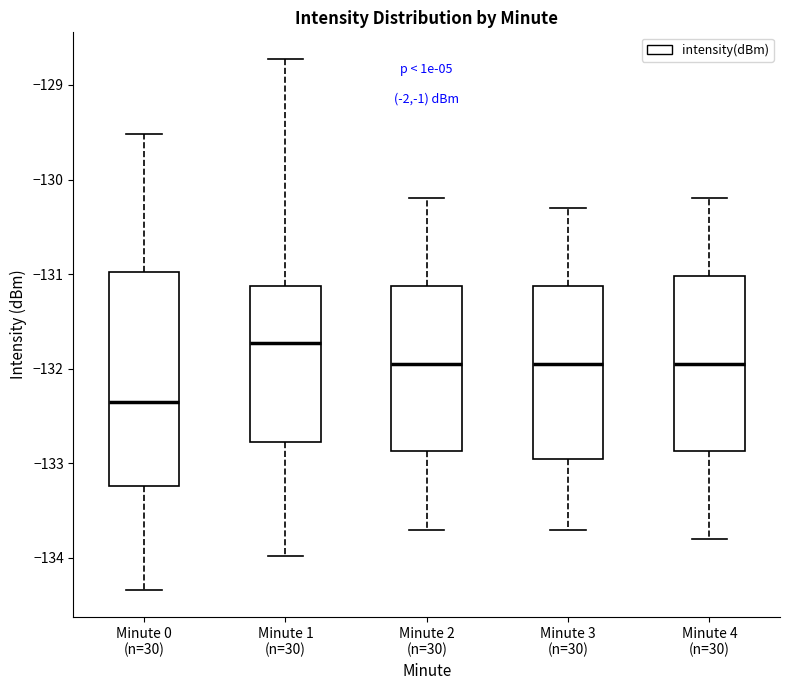

Reading left to right, transcribe this box plot: for each box, give where its median line is, the range the box spans, and where its two whiskers end, as read against the y-axis. The values are not printed on the chart, so give them approximately, as read against the axis.

Minute 0 (n=30): median -132.4, box -133.2 to -131.0, whiskers -134.3 to -129.5
Minute 1 (n=30): median -131.7, box -132.8 to -131.1, whiskers -134.0 to -128.7
Minute 2 (n=30): median -131.9, box -132.9 to -131.1, whiskers -133.7 to -130.2
Minute 3 (n=30): median -131.9, box -132.9 to -131.1, whiskers -133.7 to -130.3
Minute 4 (n=30): median -131.9, box -132.9 to -131.0, whiskers -133.8 to -130.2